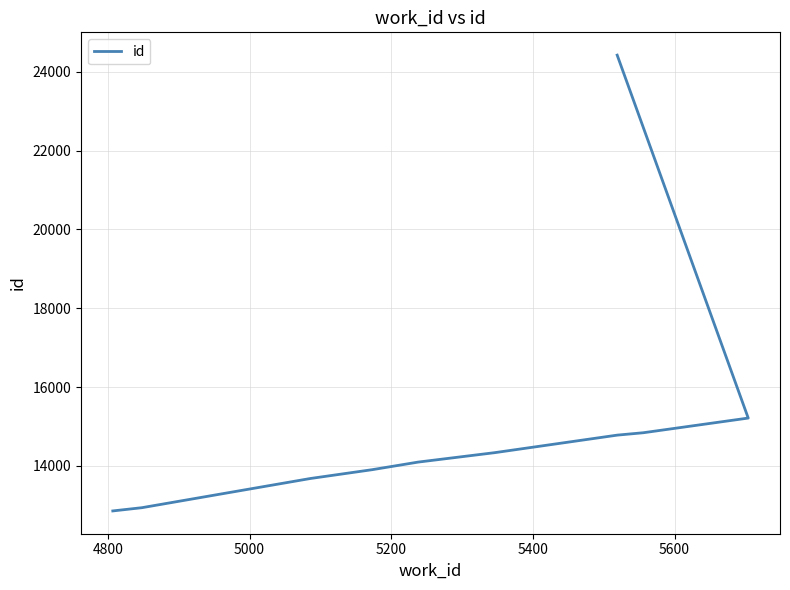

How many categories are shown in the chart?

10